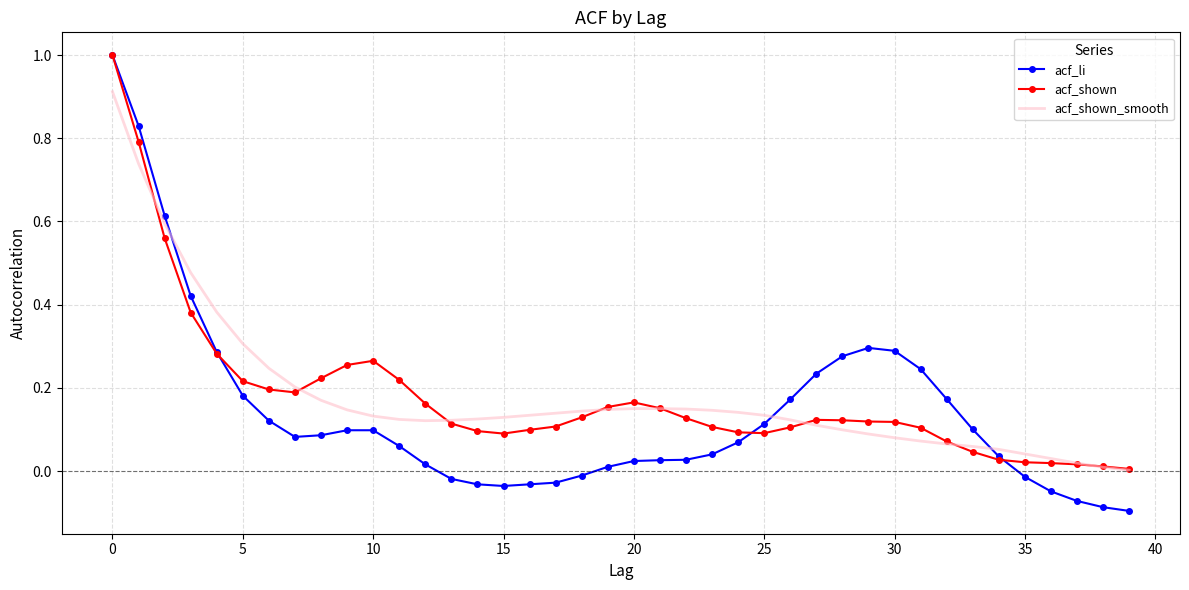

What is the greatest value displayed?

1.0